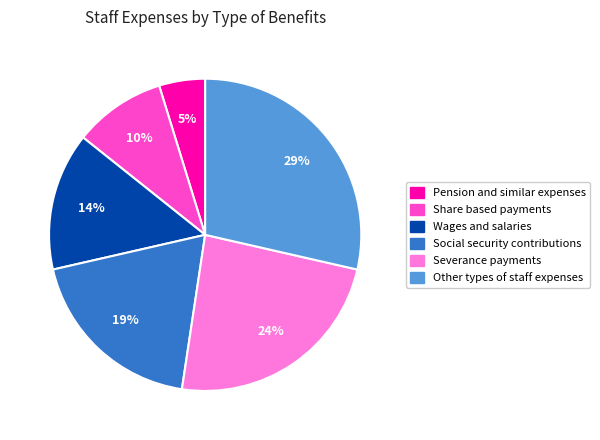

Which category has the biggest portion of the pie?

Other types of staff expenses